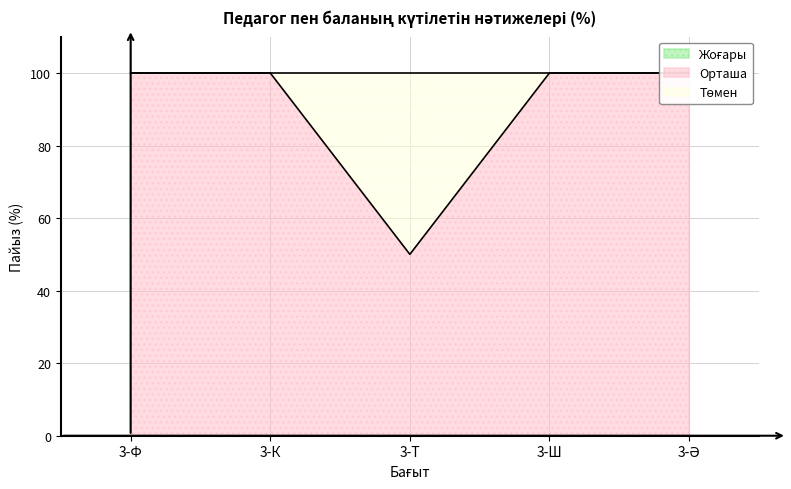

The Төмен series shows 0 at 3-Ф. True or false?

True